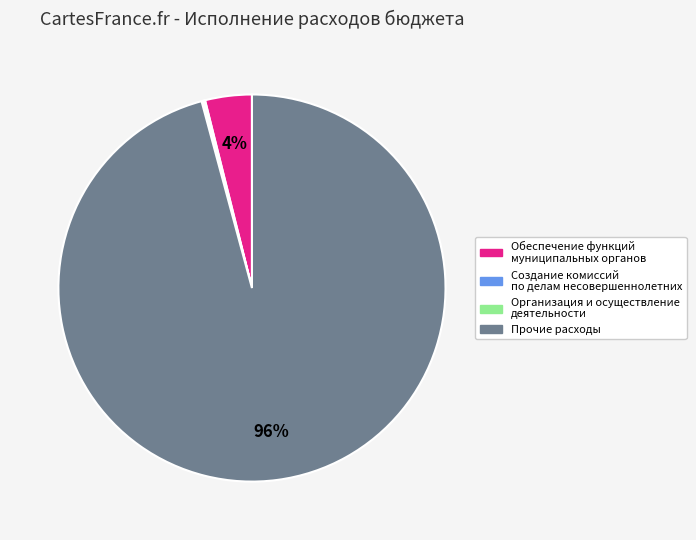

To the nearest percent, what is the difference between the largest and smallest slice percentages?

96%